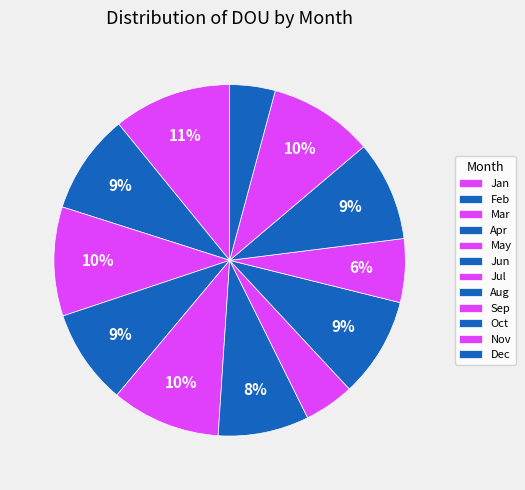

Is there any slice that represents more than half of the pie?

No